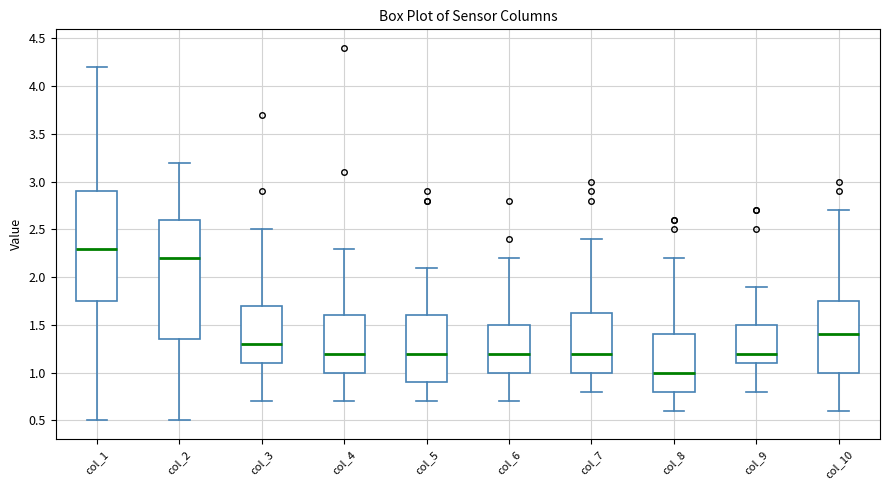

Reading left to right, transcribe this box plot: for each box, give where its median line is, the range the box spans, and where its two whiskers end, as read against the y-axis. The values are not printed on the chart, so give them approximately, as read against the axis.

col_1: median 2.30, box 1.75 to 2.90, whiskers 0.50 to 4.20
col_2: median 2.20, box 1.35 to 2.60, whiskers 0.50 to 3.20
col_3: median 1.30, box 1.10 to 1.70, whiskers 0.70 to 2.50
col_4: median 1.20, box 1.00 to 1.60, whiskers 0.70 to 2.30
col_5: median 1.20, box 0.90 to 1.60, whiskers 0.70 to 2.10
col_6: median 1.20, box 1.00 to 1.50, whiskers 0.70 to 2.20
col_7: median 1.20, box 1.00 to 1.65, whiskers 0.80 to 2.40
col_8: median 1.00, box 0.80 to 1.40, whiskers 0.60 to 2.20
col_9: median 1.20, box 1.10 to 1.50, whiskers 0.80 to 1.90
col_10: median 1.40, box 1.00 to 1.75, whiskers 0.60 to 2.70